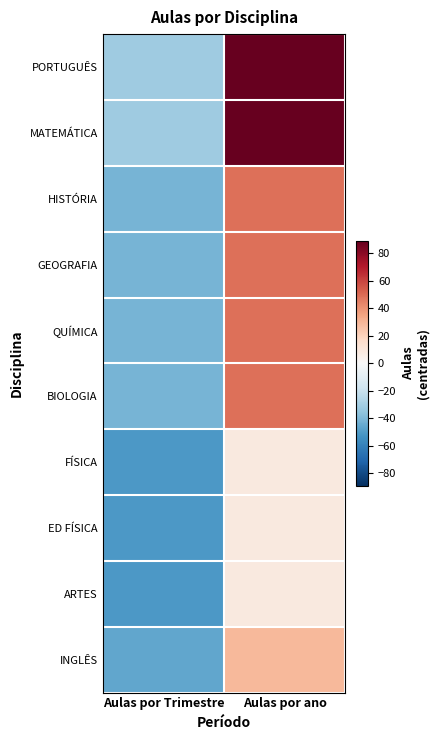

Reading left to right, what are all the values shown in this chart?

PORTUGUÊS: Aulas por Trimestre=-31.2	Aulas por ano=88.8
MATEMÁTICA: Aulas por Trimestre=-31.2	Aulas por ano=88.8
HISTÓRIA: Aulas por Trimestre=-41.2	Aulas por ano=48.8
GEOGRAFIA: Aulas por Trimestre=-41.2	Aulas por ano=48.8
QUÍMICA: Aulas por Trimestre=-41.2	Aulas por ano=48.8
BIOLOGIA: Aulas por Trimestre=-41.2	Aulas por ano=48.8
FÍSICA: Aulas por Trimestre=-51.2	Aulas por ano=8.8
ED FÍSICA: Aulas por Trimestre=-51.2	Aulas por ano=8.8
ARTES: Aulas por Trimestre=-51.2	Aulas por ano=8.8
INGLÊS: Aulas por Trimestre=-46.2	Aulas por ano=28.8